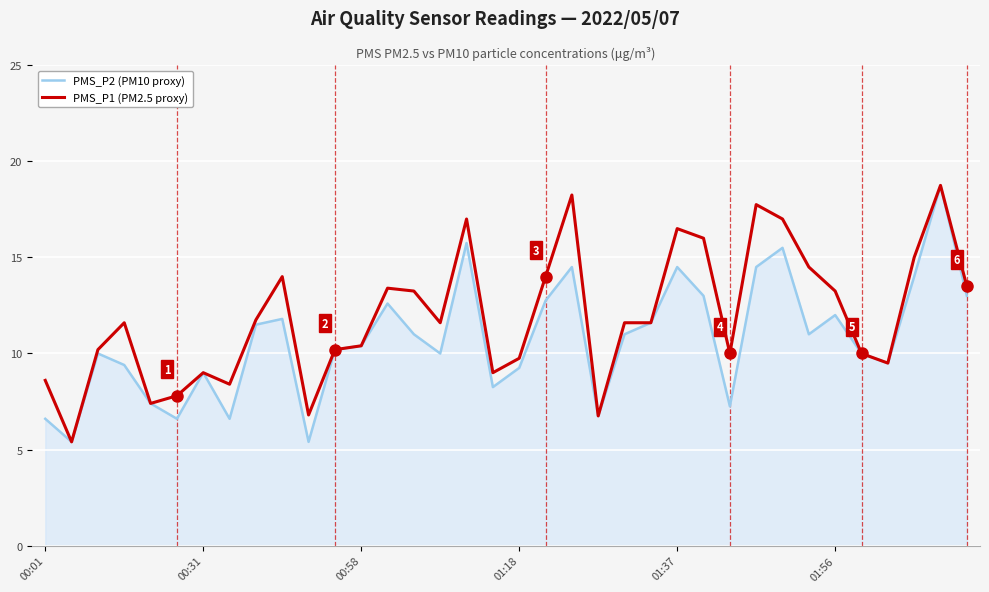

What is the minimum value for PMS_P1 (PM2.5 proxy)?

5.4